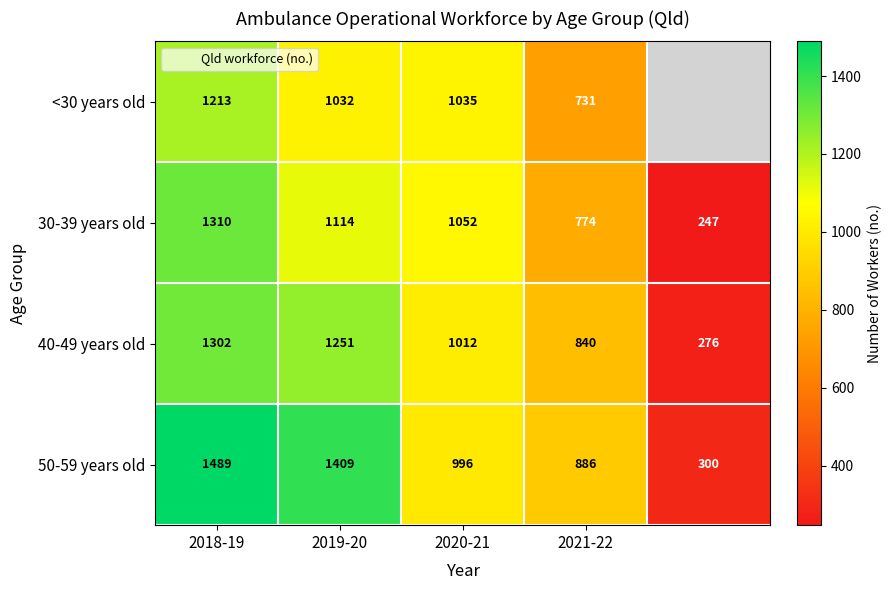

What is the difference between the second highest and minimum values in the 50-59 years old series?

1109.0